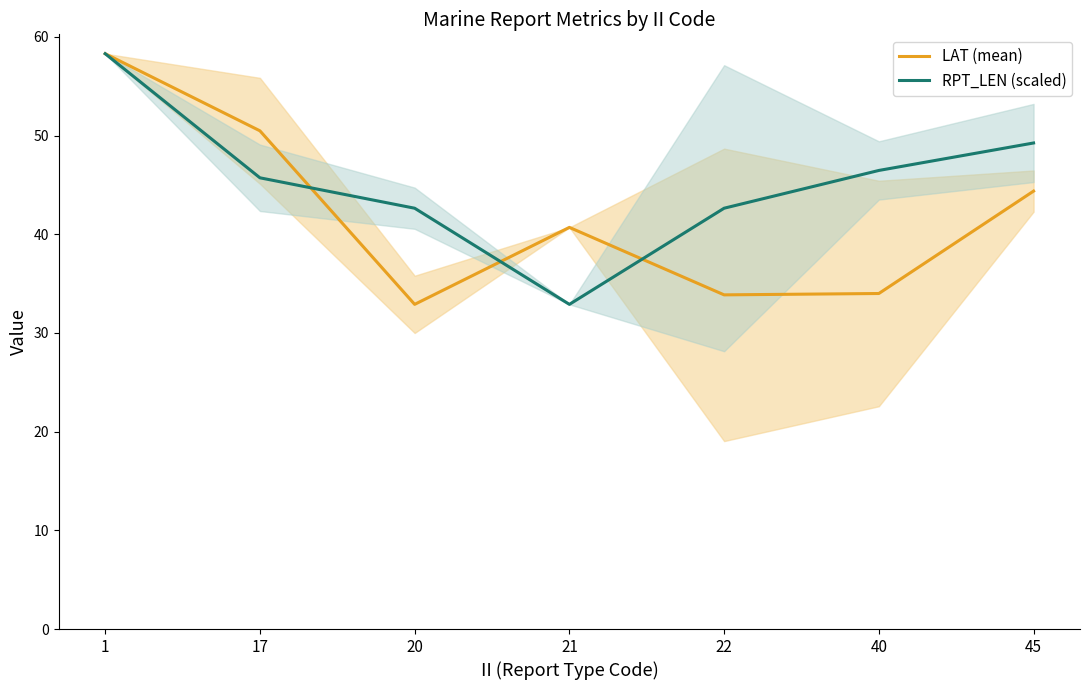

Is it true that LAT (mean) equals 34.0 at 40?

True